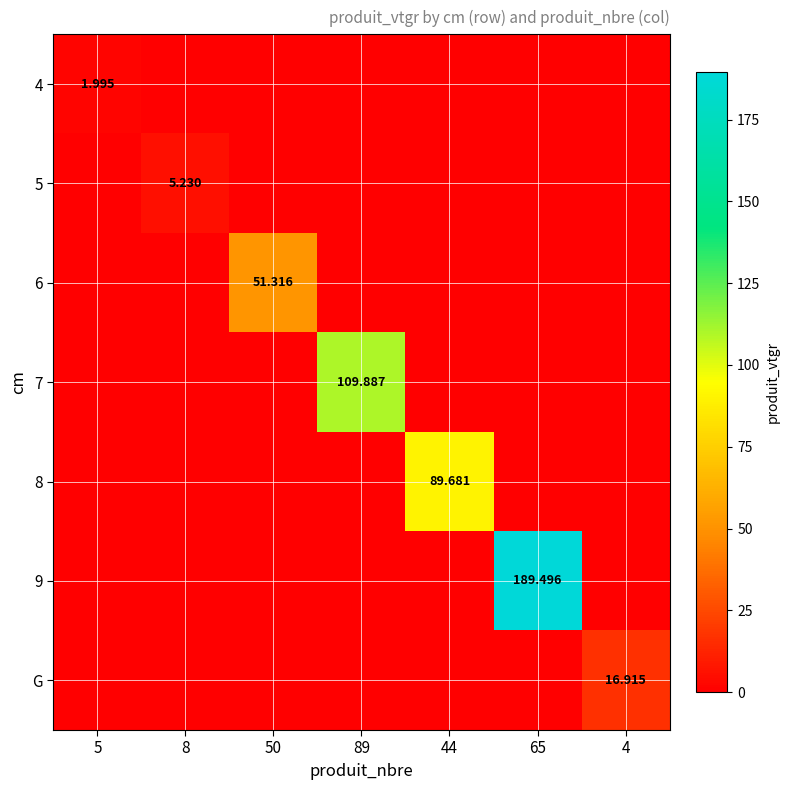

Is the value of 8 at 89 greater than the value of 5 at 89?

No